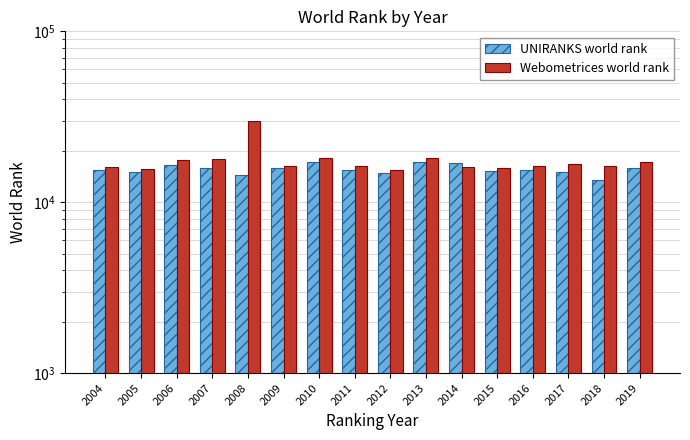

Is it true that Webometrices world rank equals 15430 at 2012?

True